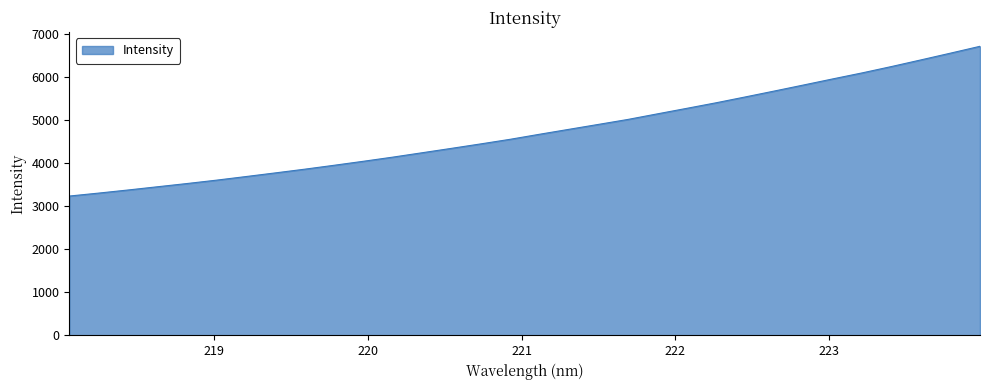

What is the smallest value displayed?

3232.8